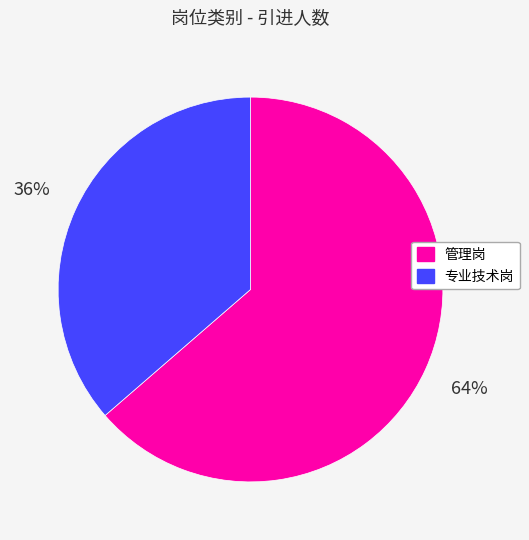

Between 管理岗 and 专业技术岗, which is larger?

管理岗